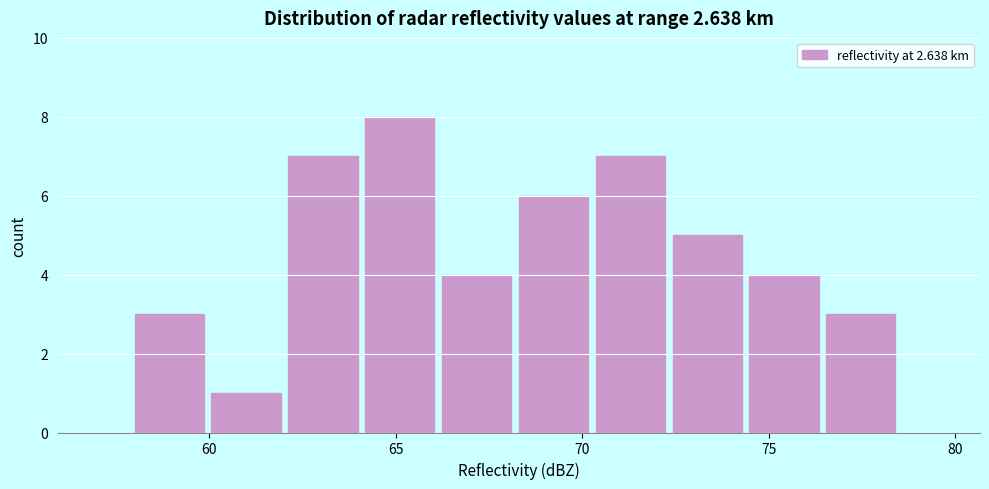

Reading left to right, transcribe this chart: for each bar, give the range it covers on the x-axis and its height. Neither the bar edges nor the heights are printed on the chart, so give them approximately, as read against the axes.

58.0 to 60.0: 3
60.0 to 62.0: 1
62.0 to 64.0: 7
64.0 to 66.0: 8
66.0 to 68.5: 4
68.5 to 70.5: 6
70.5 to 72.5: 7
72.5 to 74.5: 5
74.5 to 76.5: 4
76.5 to 78.5: 3